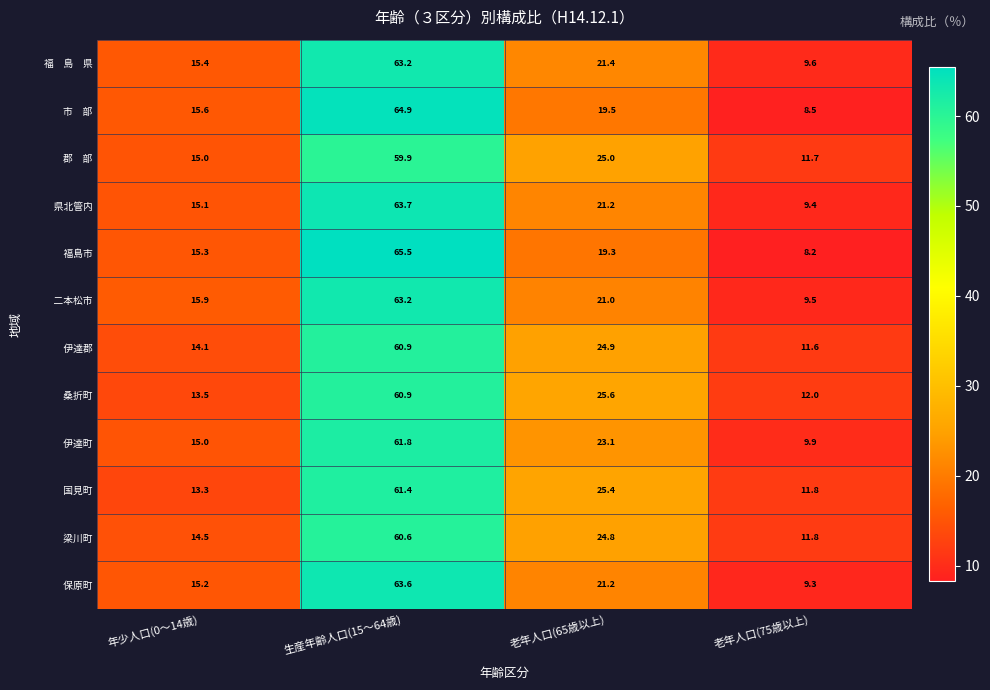

What is the greatest value displayed?

65.5